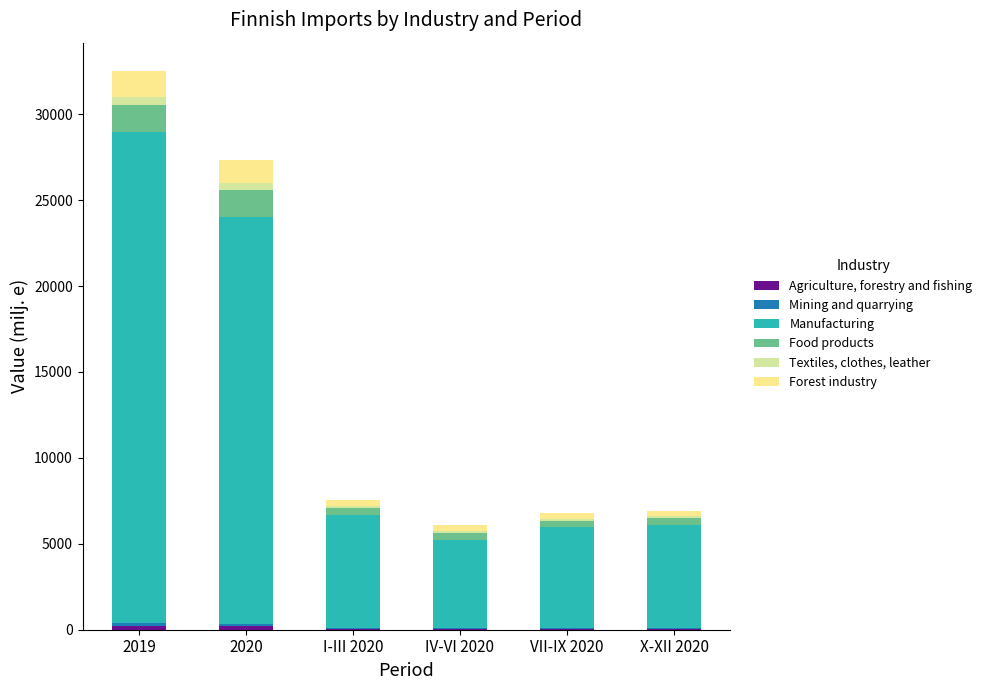

At which category is the sum across all series the highest?

2019